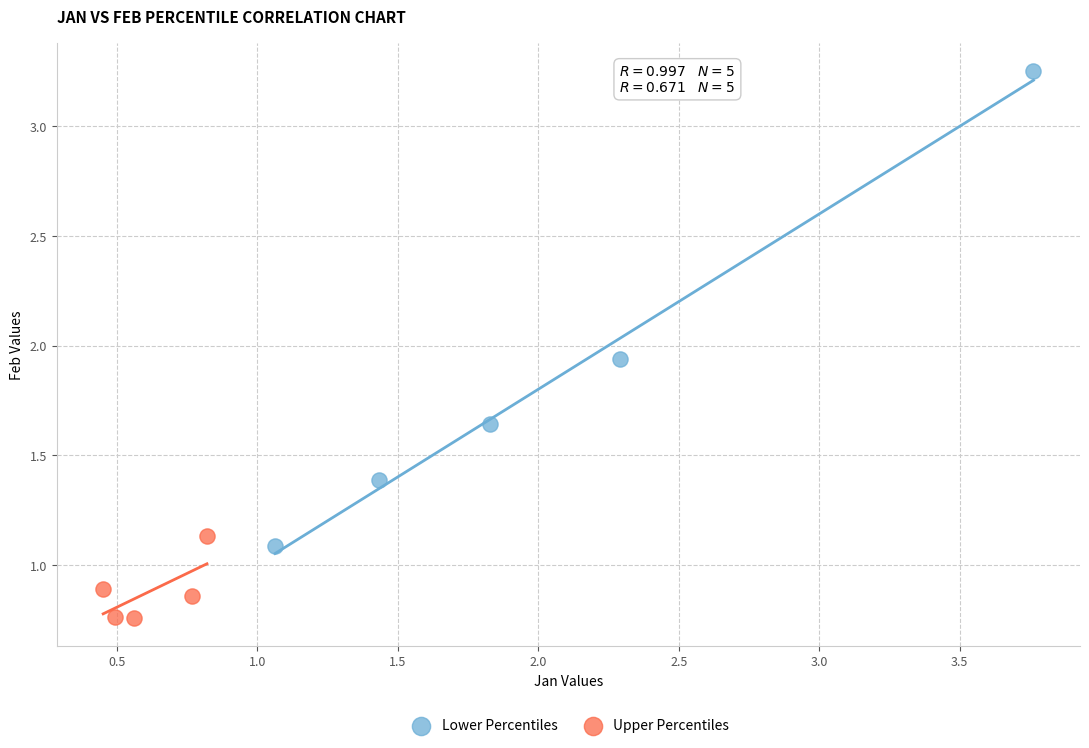

Which series has the widest spread of Y values?

Lower Percentiles